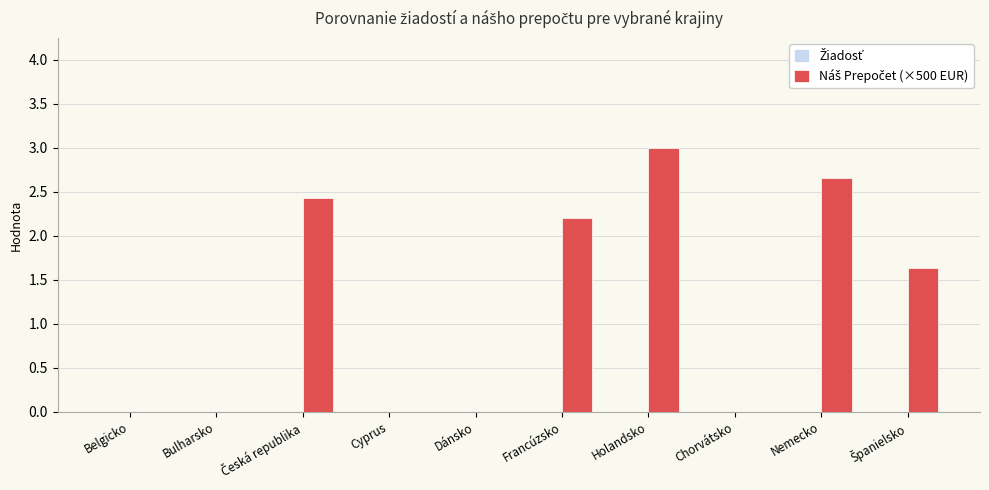

True or false: the data shows 2.7 at Nemecko.

True